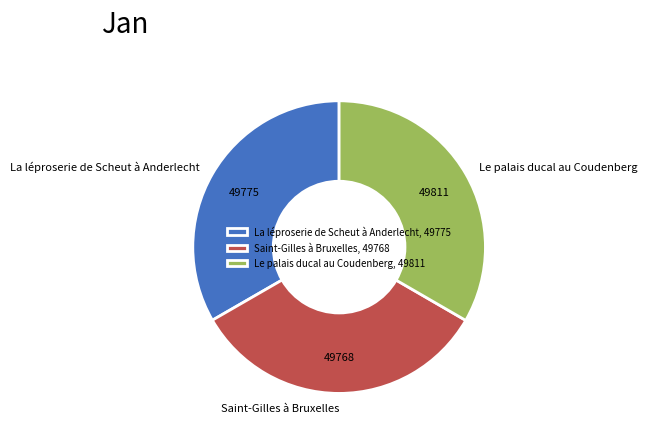

How many slices are in this pie chart?

3